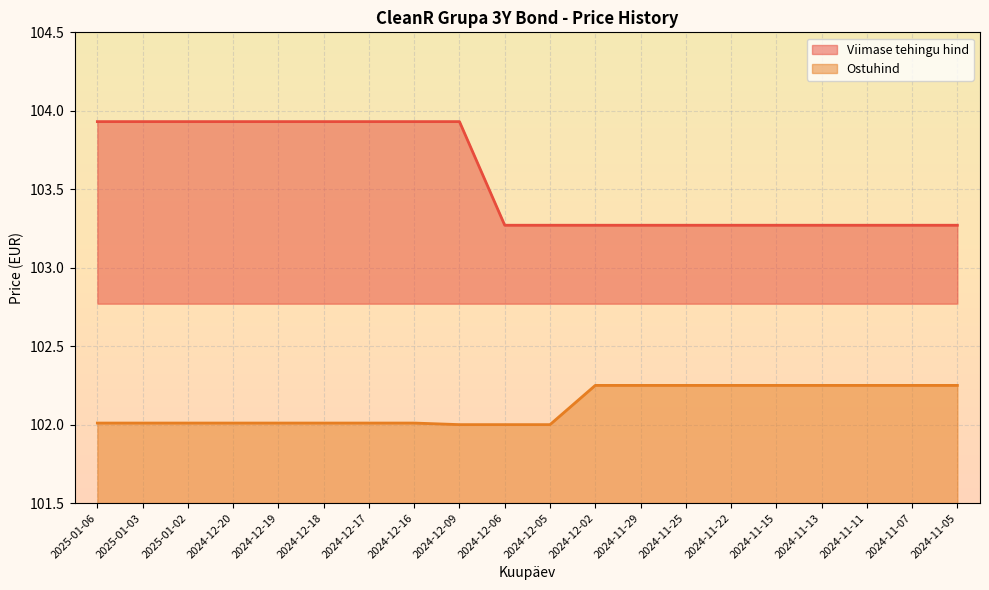

At which label does Viimase tehingu hind reach its minimum?

2024-12-06